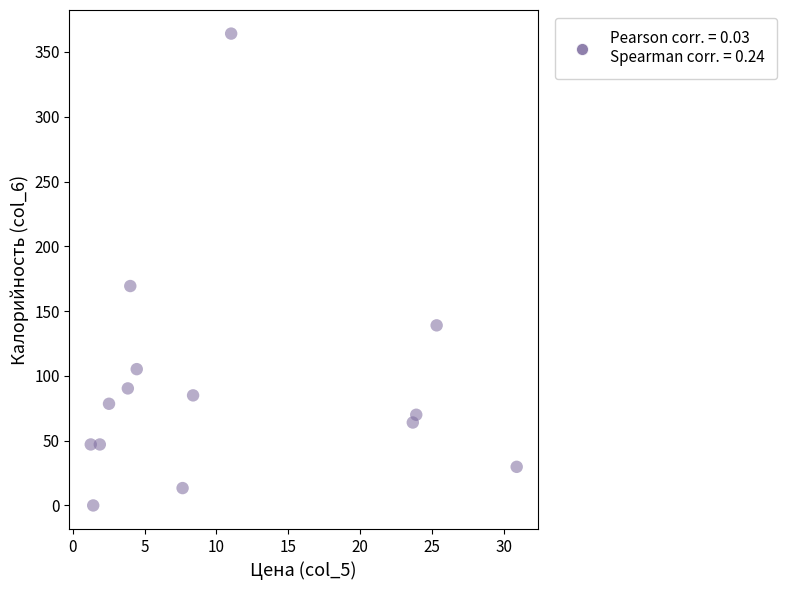

What is the range of X values (max minus min)?

29.6